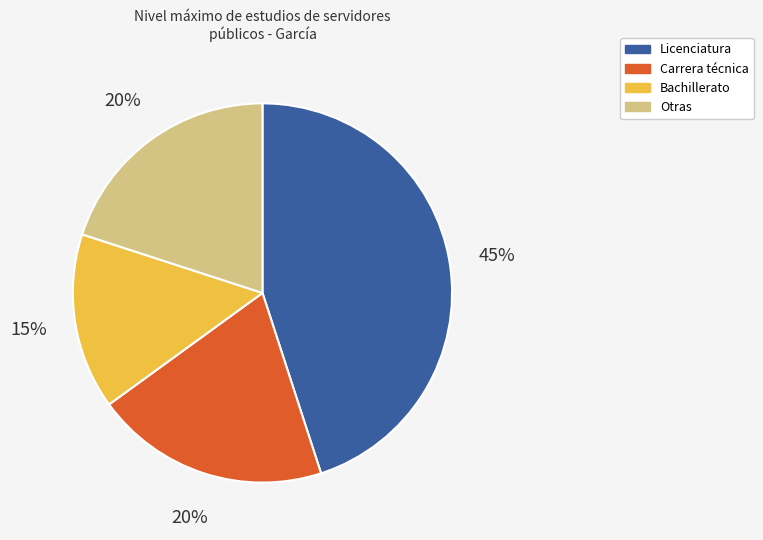

Is there any slice that represents more than half of the pie?

No